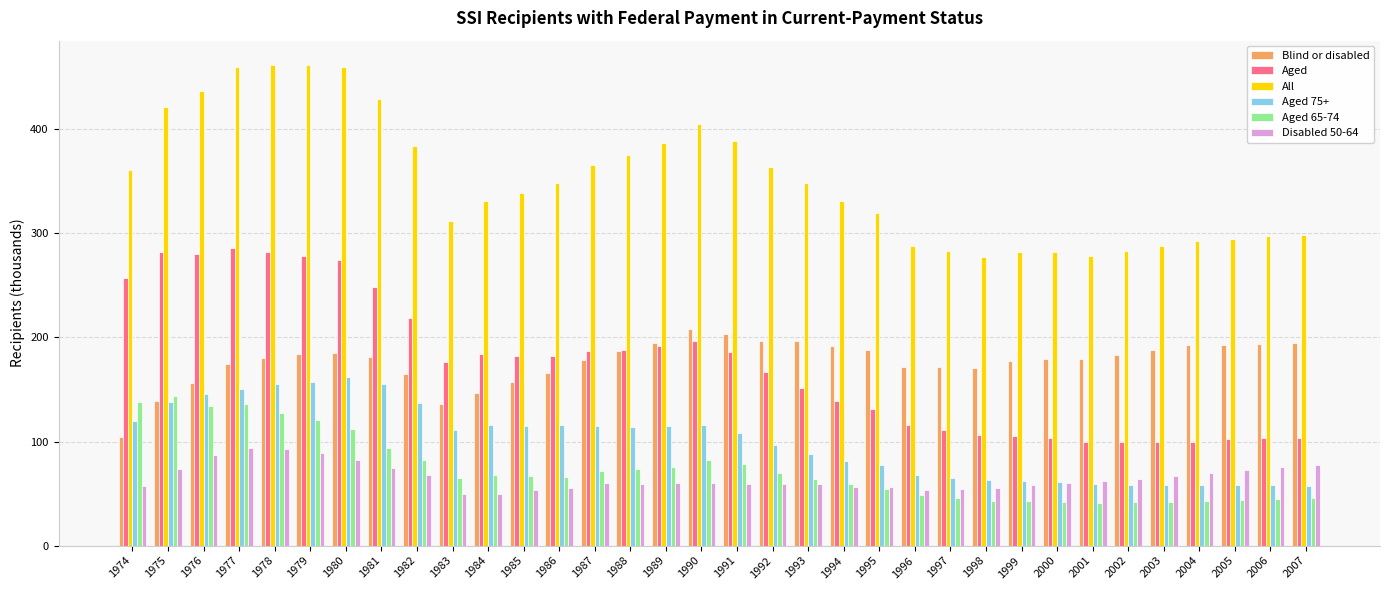

What is the lowest value of the All series?

277